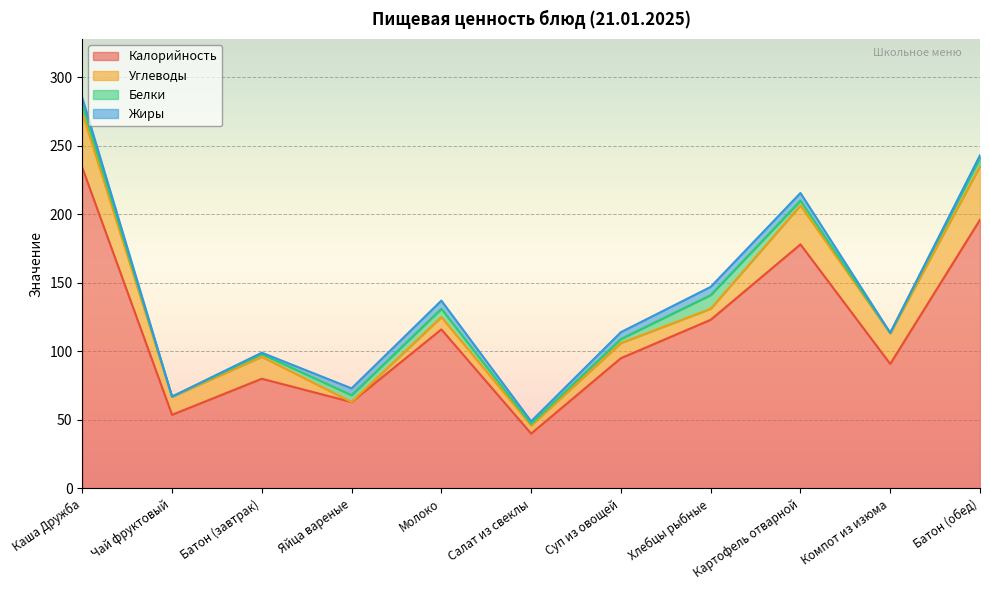

Between Яйца вареные and Хлебцы рыбные, which is larger?

Хлебцы рыбные